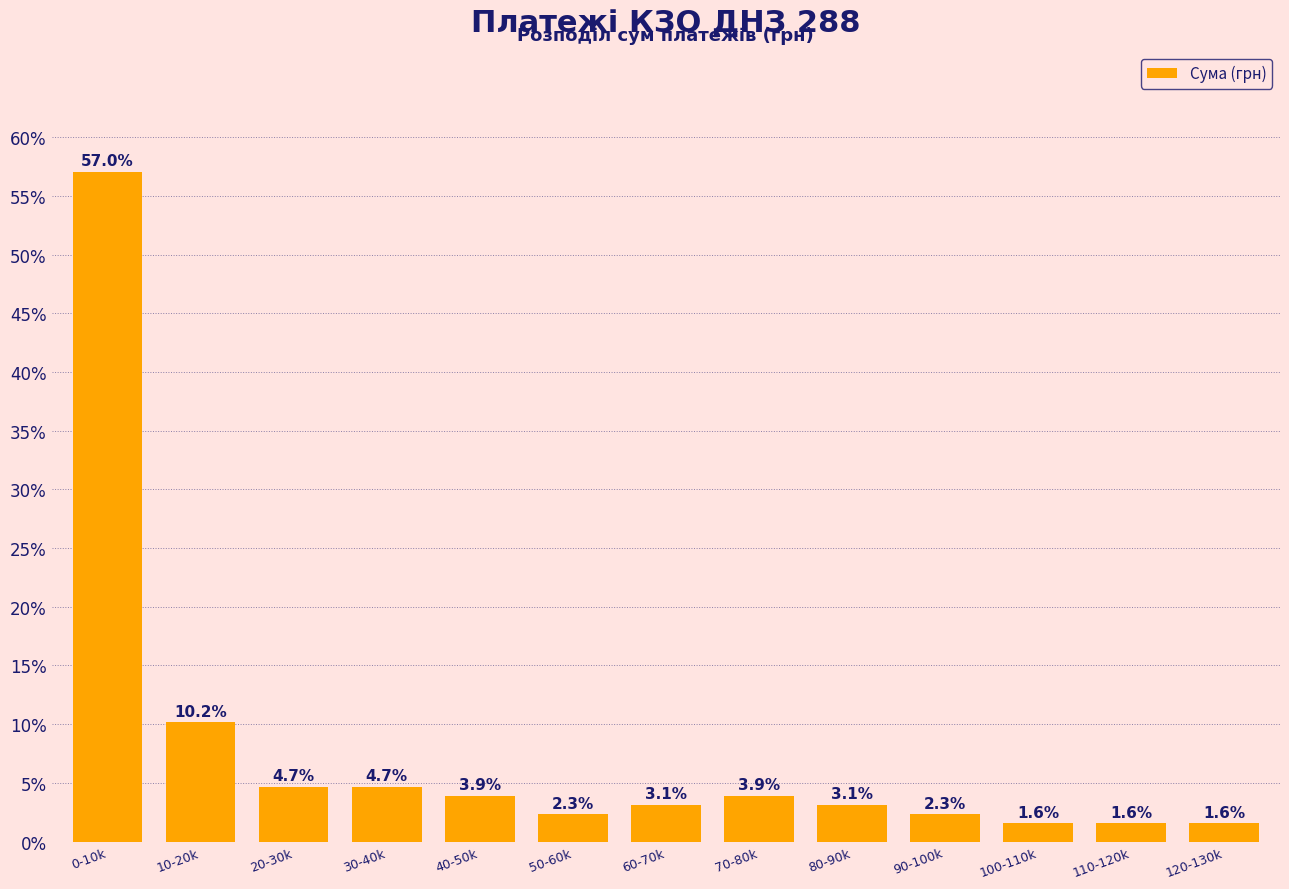

Reading left to right, transcribe all the data shown in this chart.

57.0	10.2	4.7	4.7	3.9	2.3	3.1	3.9	3.1	2.3	1.6	1.6	1.6